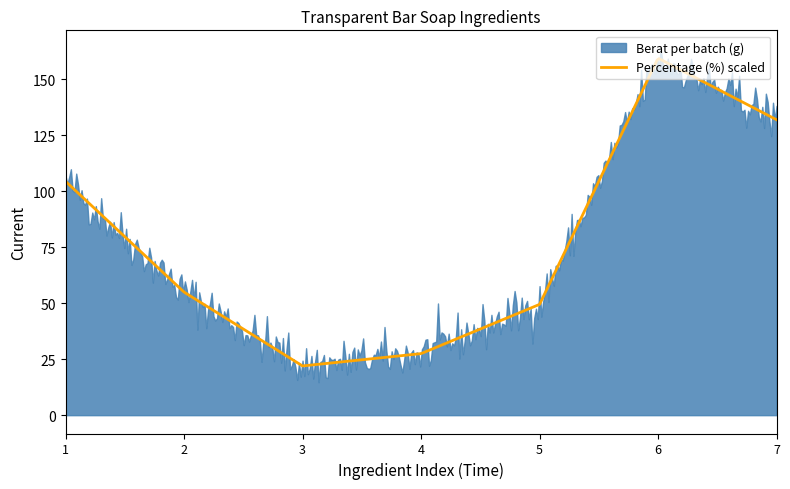

What is the highest value of the Percentage (%) scaled series?

159.3